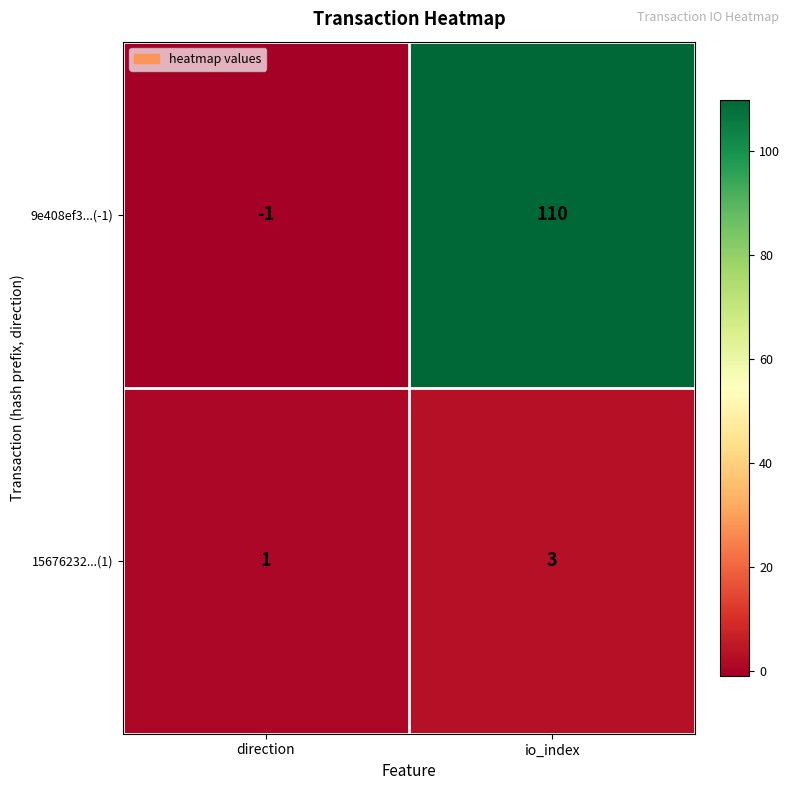

What is the spread (max minus min) of values at direction?

2